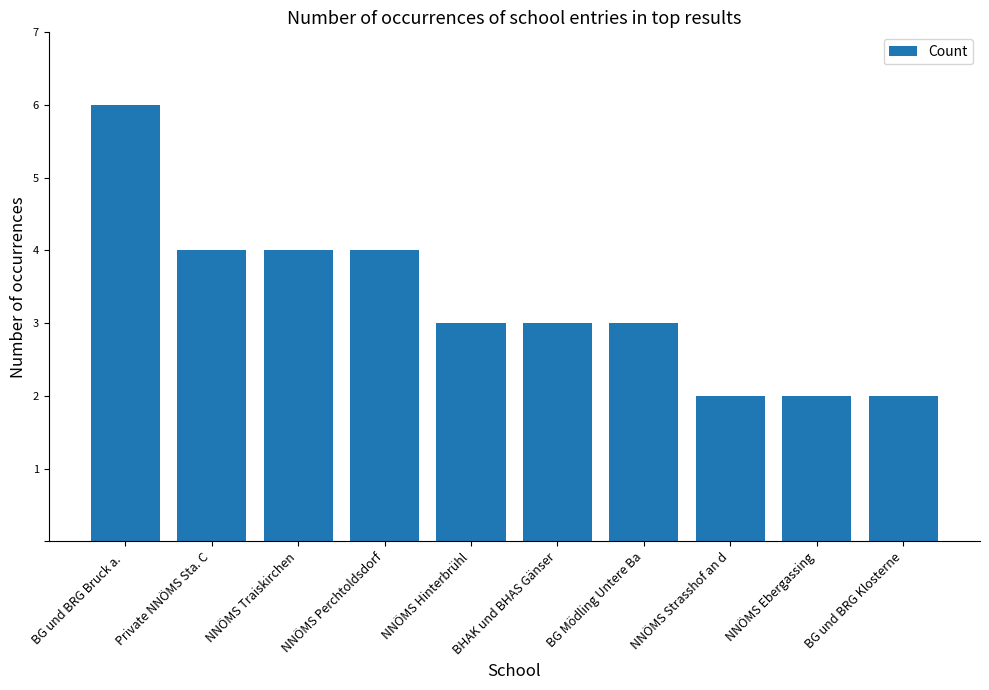

Reading right to left, transcribe all the data shown in this chart.

BG und BRG Klosterne=2	NNÖMS Ebergassing=2	NNÖMS Strasshof an d=2	BG Mödling Untere Ba=3	BHAK und BHAS Gänser=3	NNÖMS Hinterbrühl=3	NNÖMS Perchtoldsdorf=4	NNÖMS Traiskirchen=4	Private NNÖMS Sta. C=4	BG und BRG Bruck a. =6